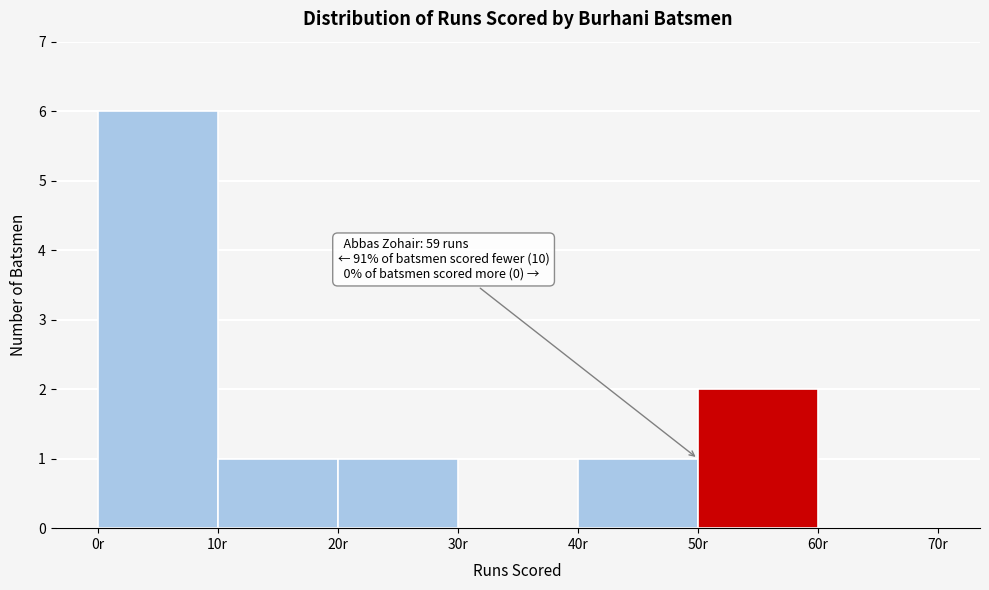

Over which range of the x-axis is the bar tallest?

0 to 10